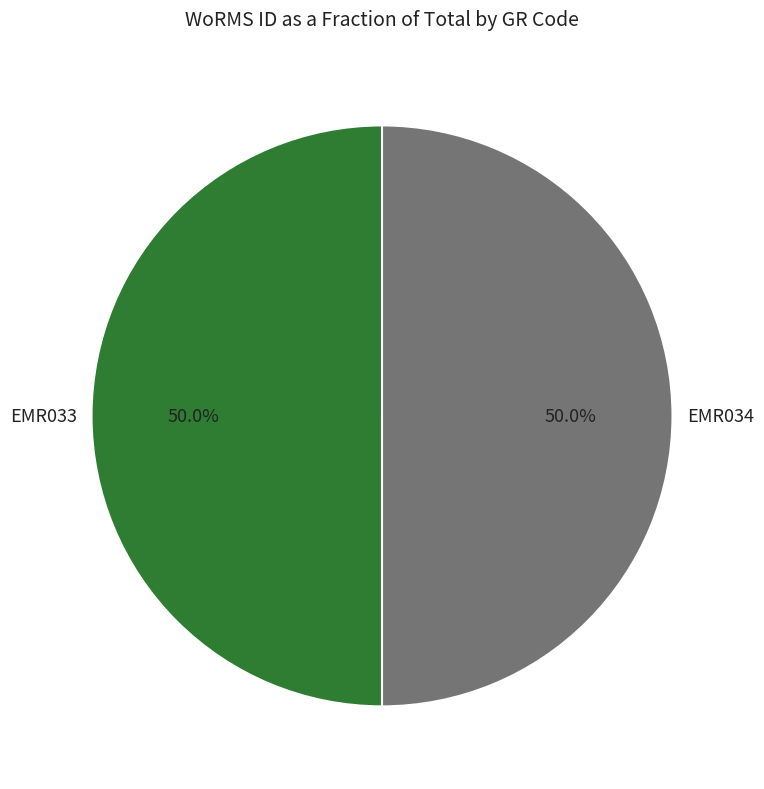

To the nearest percent, what percentage of the pie is EMR034?

50%